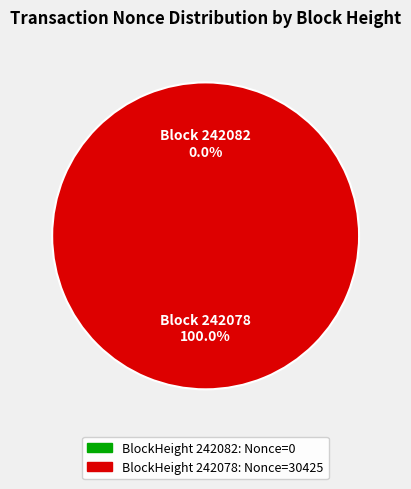

To the nearest percent, what is the difference between the largest and smallest slice percentages?

100%